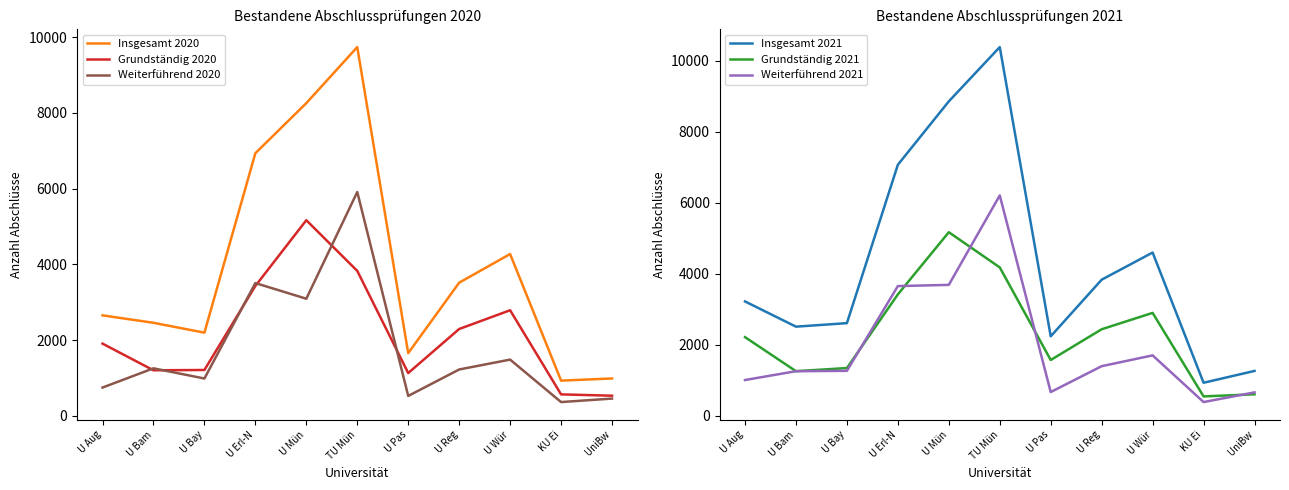

What is the sum of the Weiterführend 2021 values at U Bay and U Mün?

4951